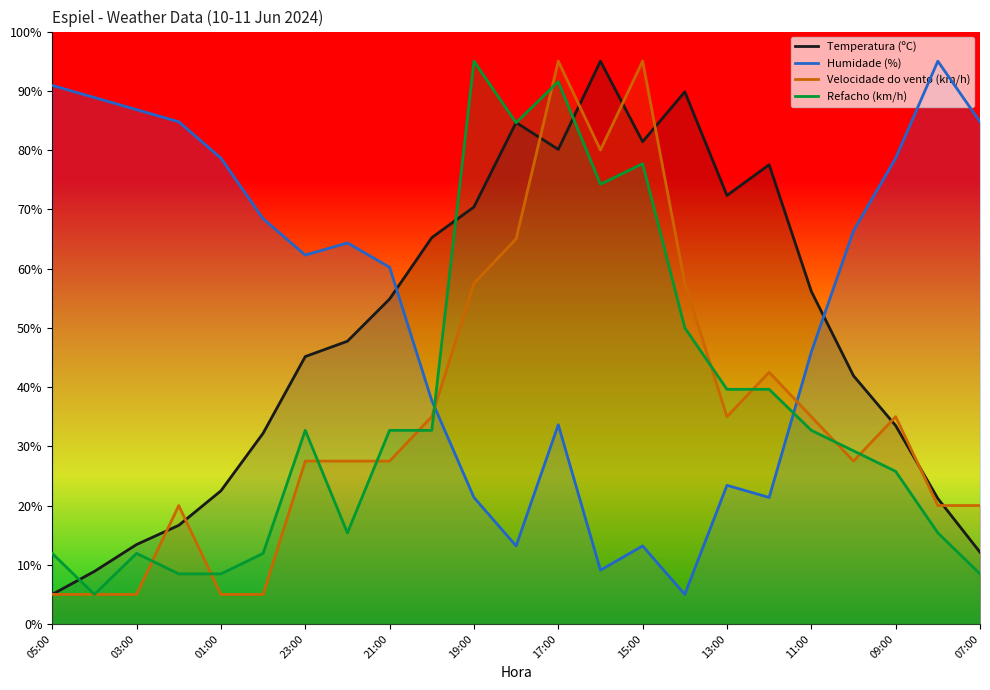

What is the difference between the Refacho (km/h) values at 09:00 and 23:00?

6.9